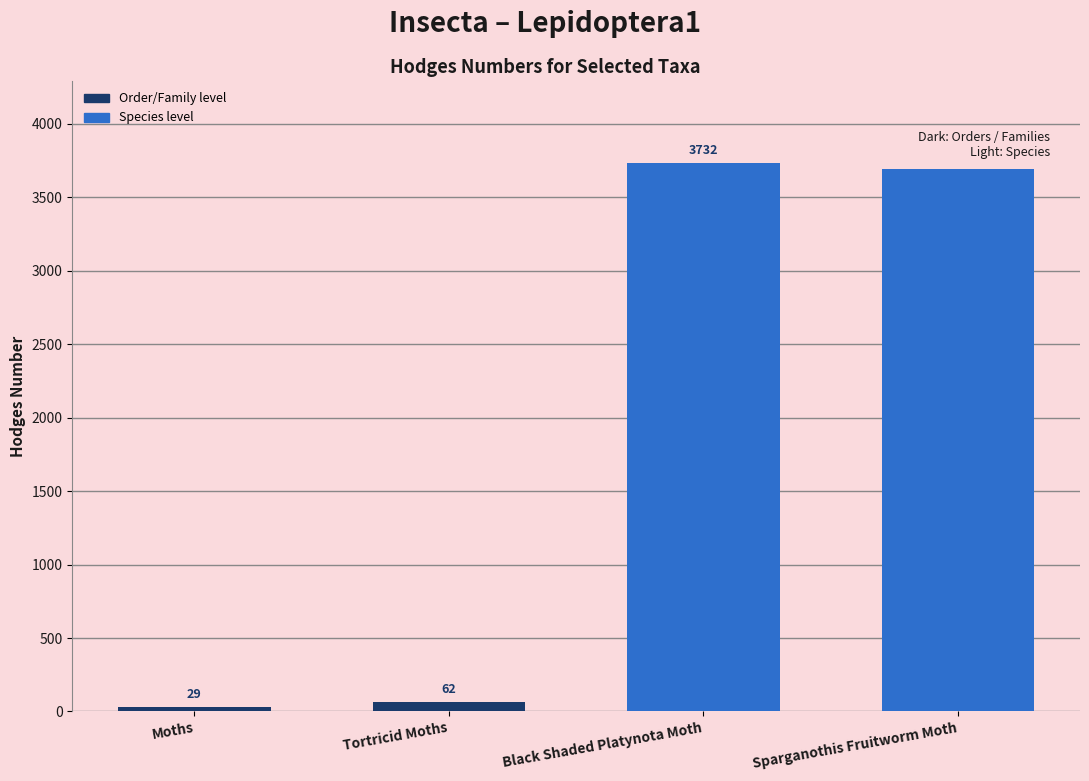

What position from the right is Sparganothis Fruitworm Moth?

1